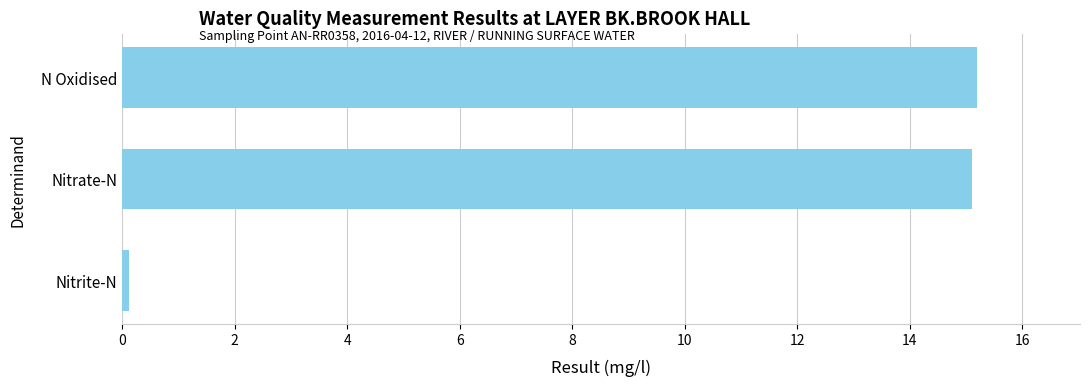

What is the difference between the second highest and minimum values?

15.0